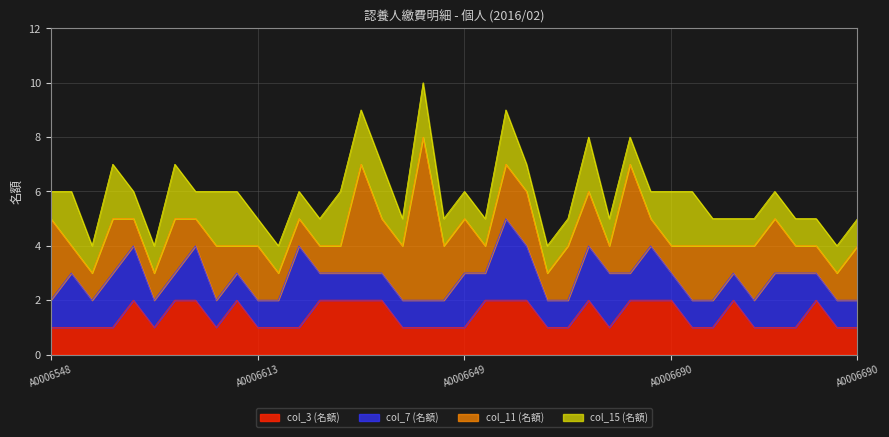

Which series has the widest spread of values?

col_11 (名額)